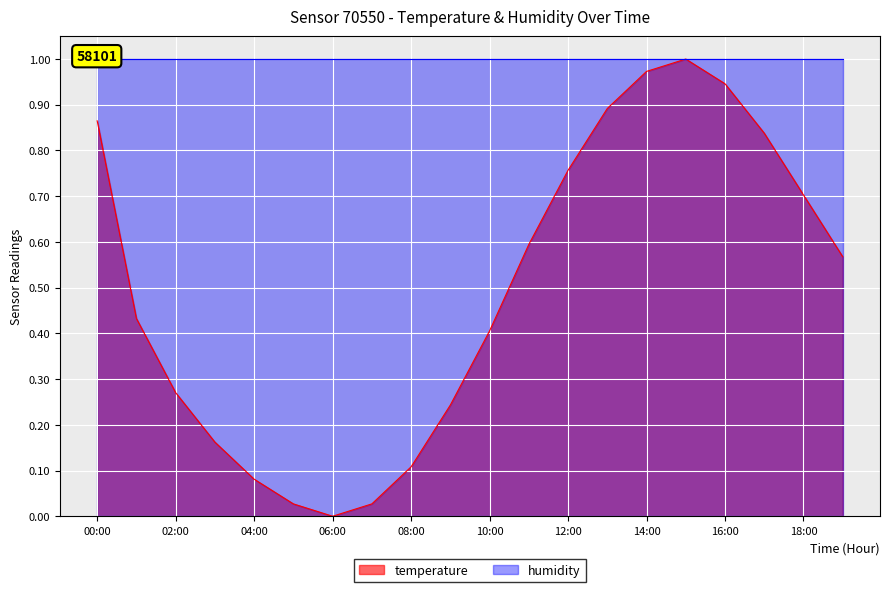

Which has a higher value, 15:00 or 09:00?

15:00